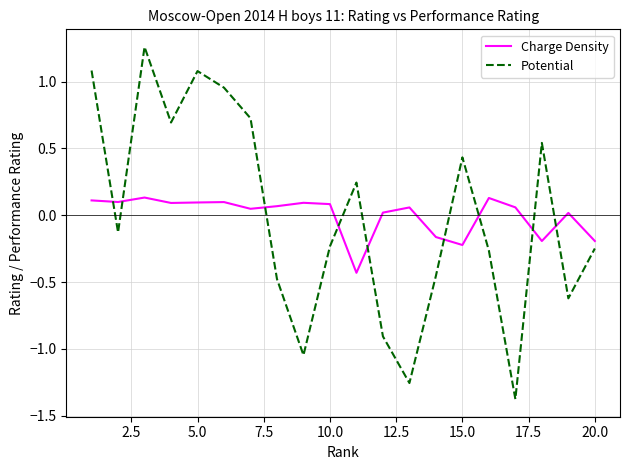

What is the lowest value of the Potential series?

-1.4